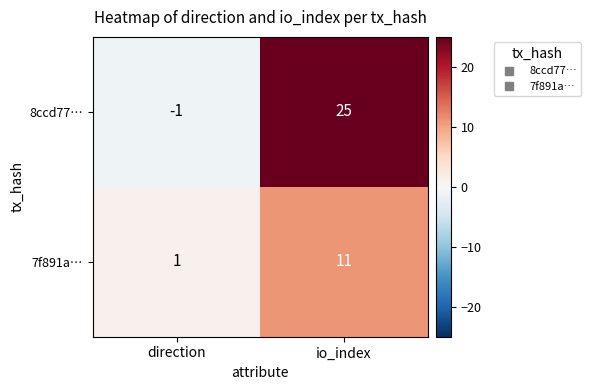

Where is 7f891a… nearest to the value 6?

direction